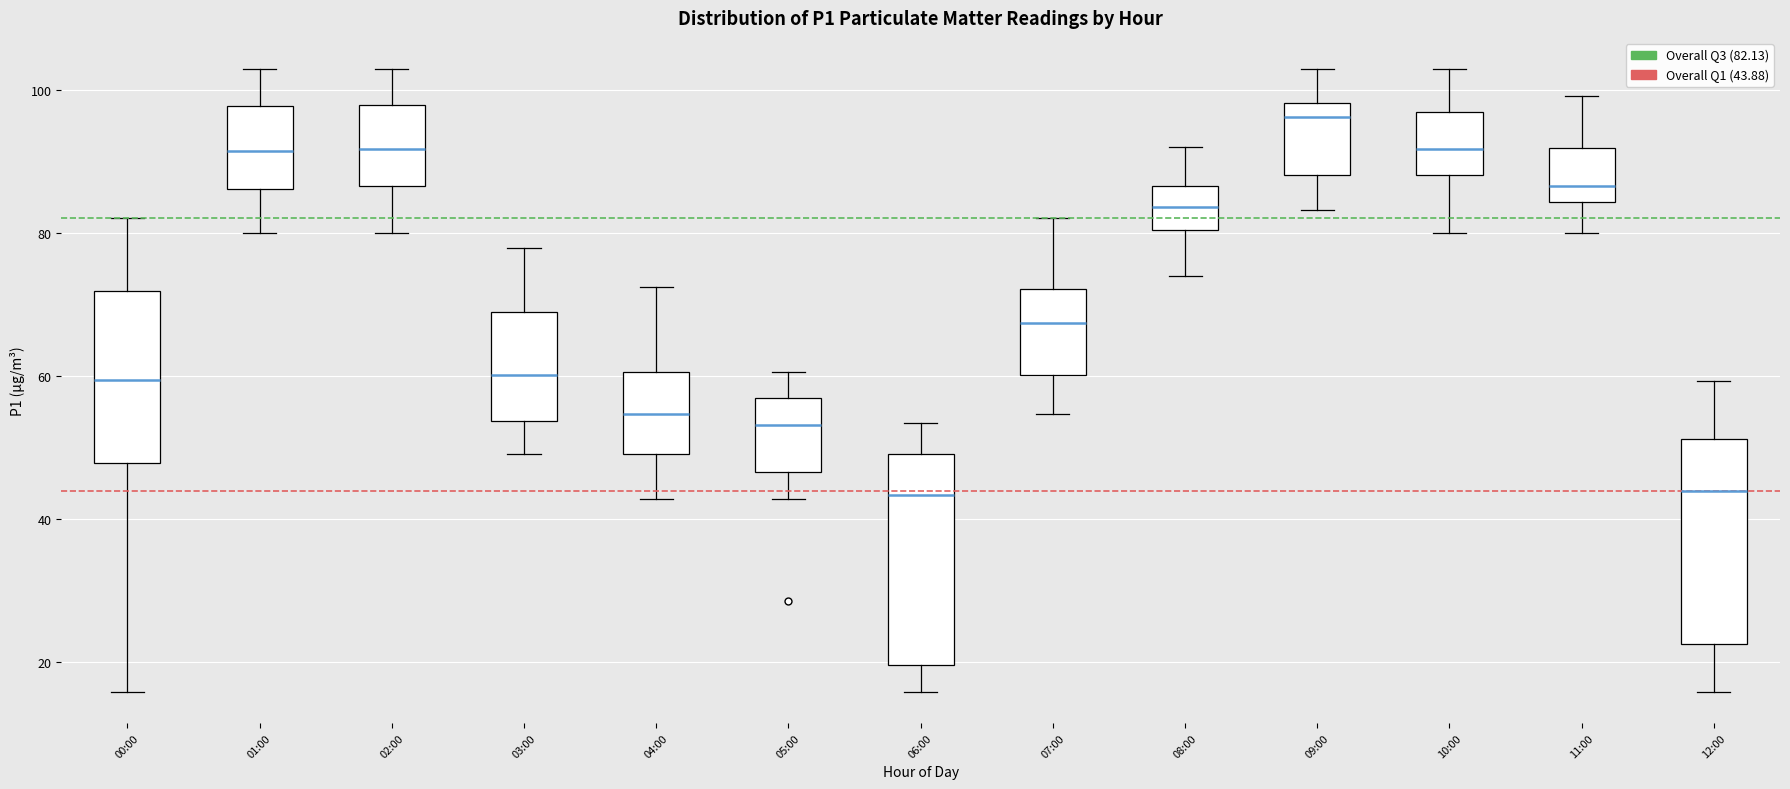

Where is the upper edge of the box for 03:00 on the y-axis? The values are not printed on the chart, so give them approximately, as read against the axis.

70